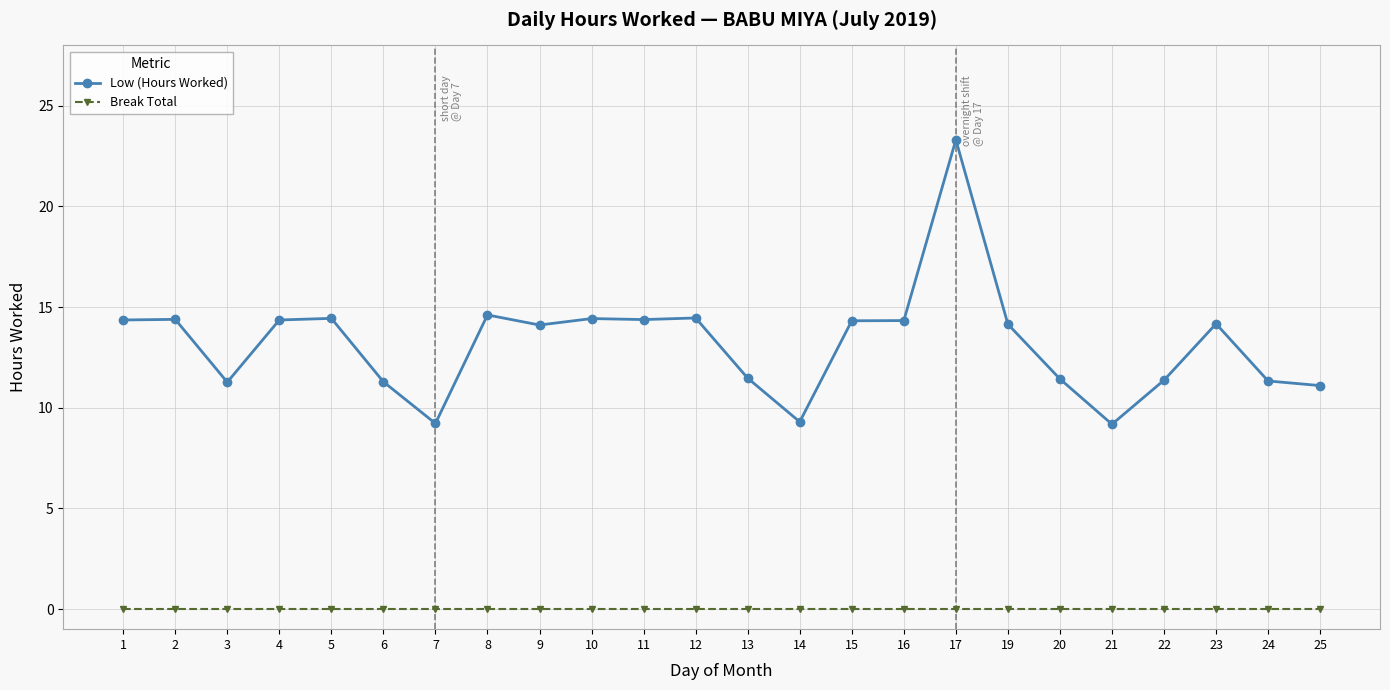

Rank the series by their average value, from lowest to highest.

Break Total, Low (Hours Worked)